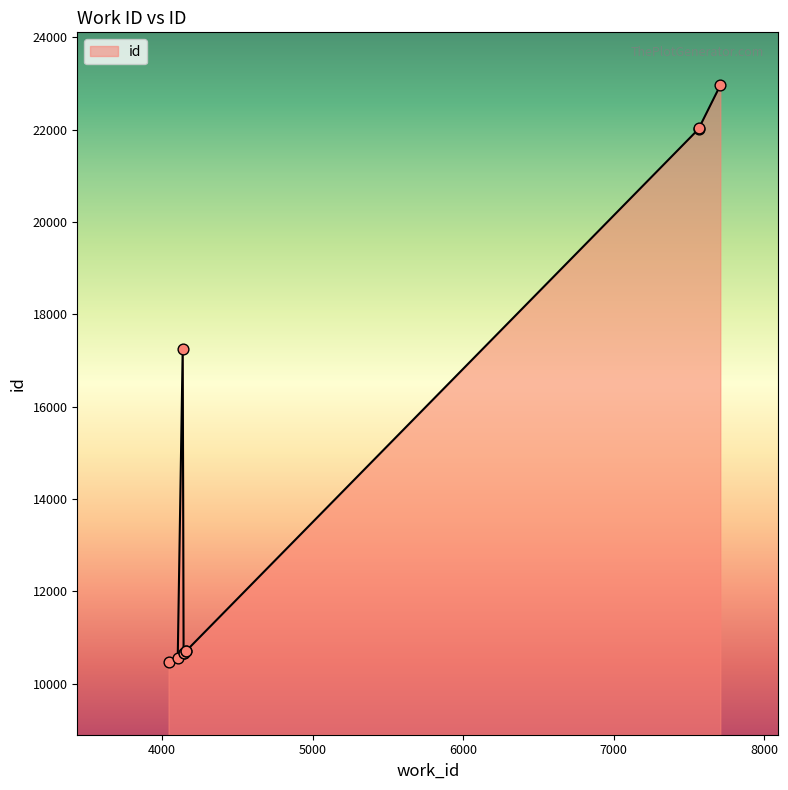

Between 4042 and 7565, which is larger?

7565